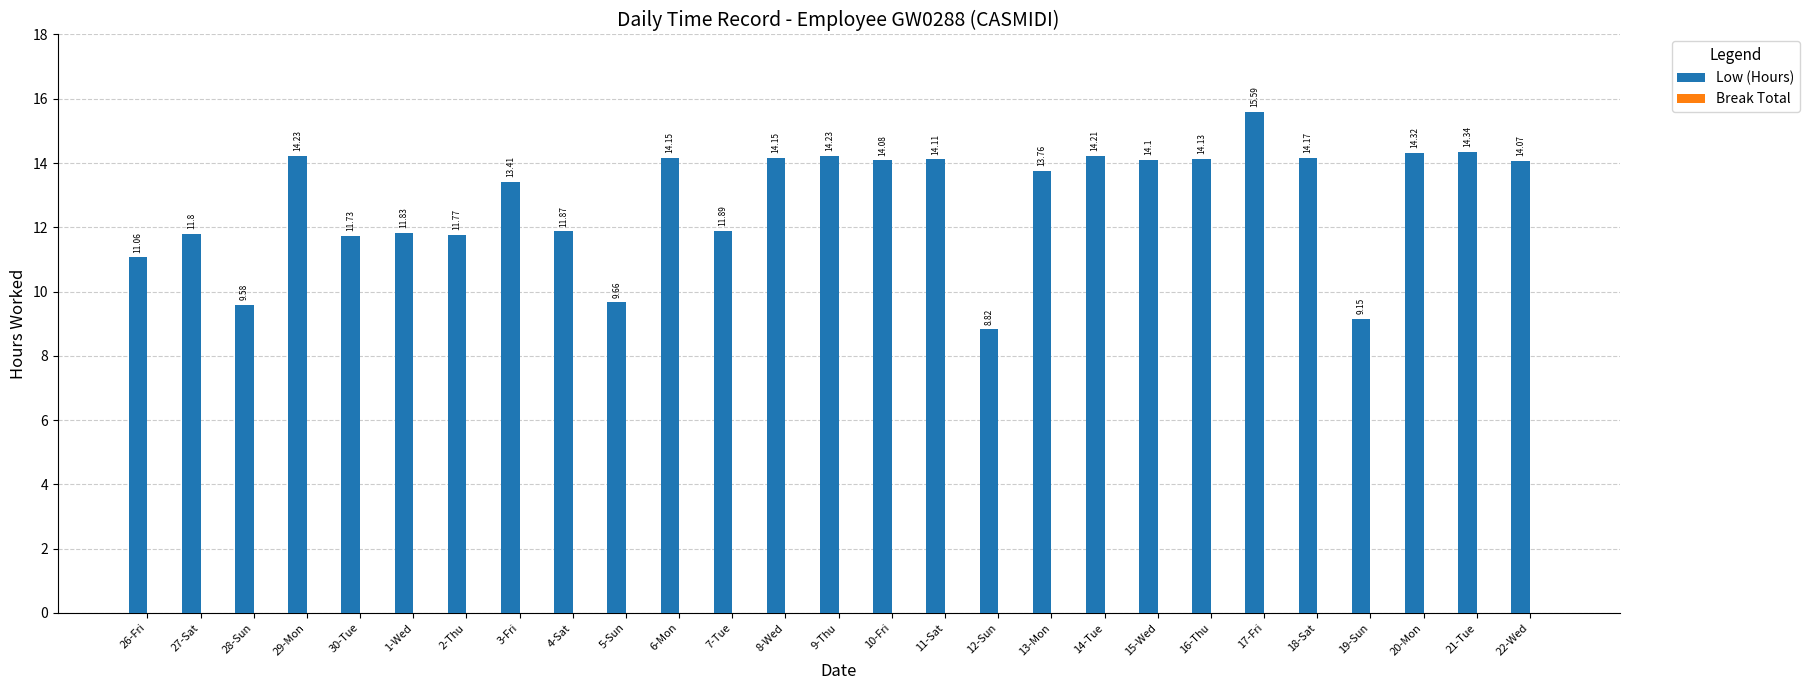

What is the sum of the values at 20-Mon and 21-Tue?

28.7